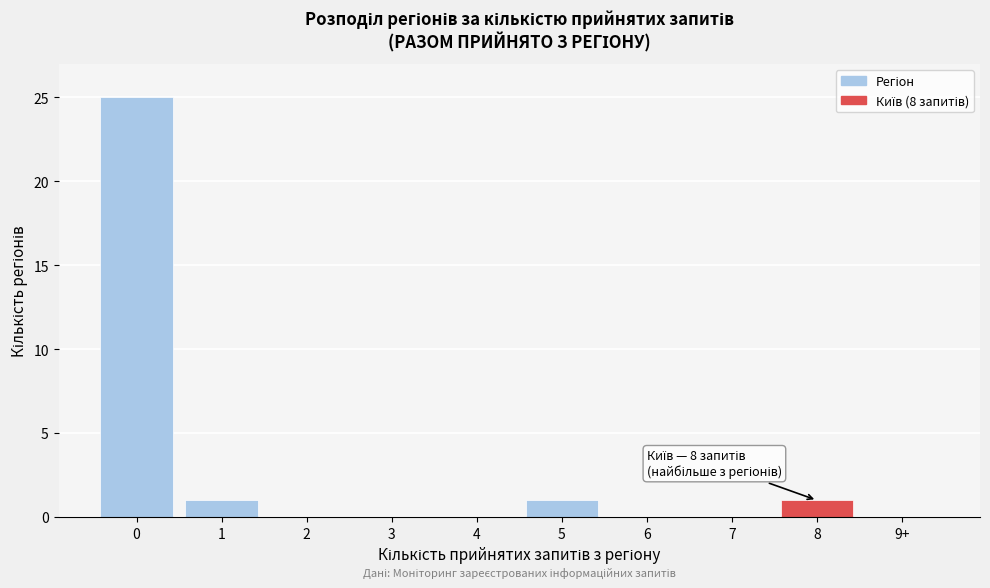

Reading left to right, transcribe all the data shown in this chart.

0=25	1=1	2=0	3=0	4=0	5=1	6=0	7=0	8=1	9+=0